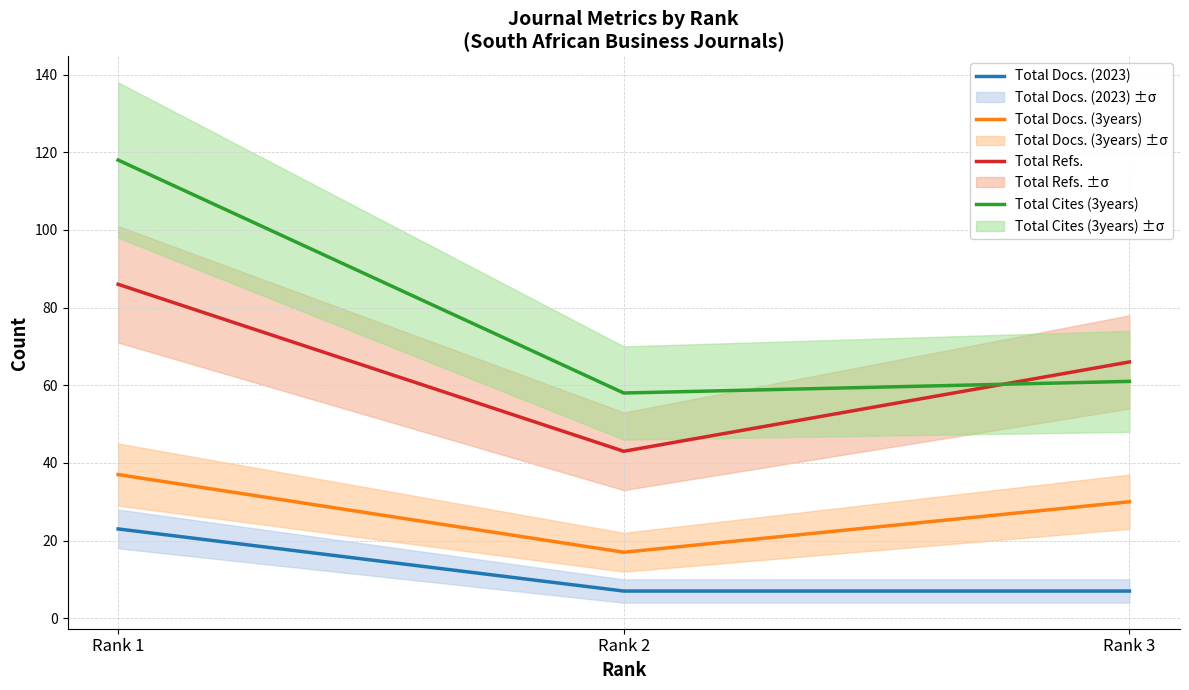

What is the approximate value of Total Refs. at Rank 2?

43